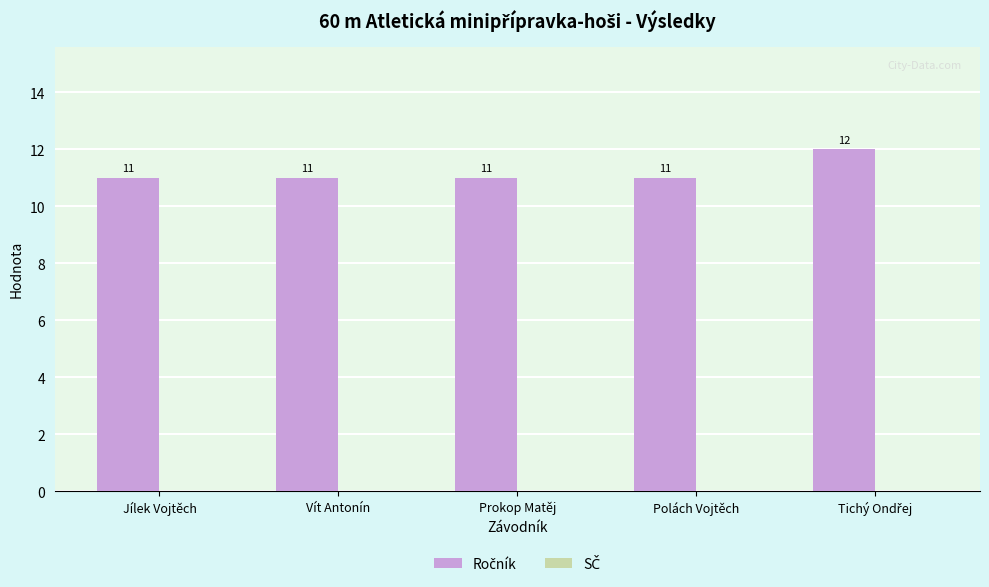

What is the smallest value displayed?

11